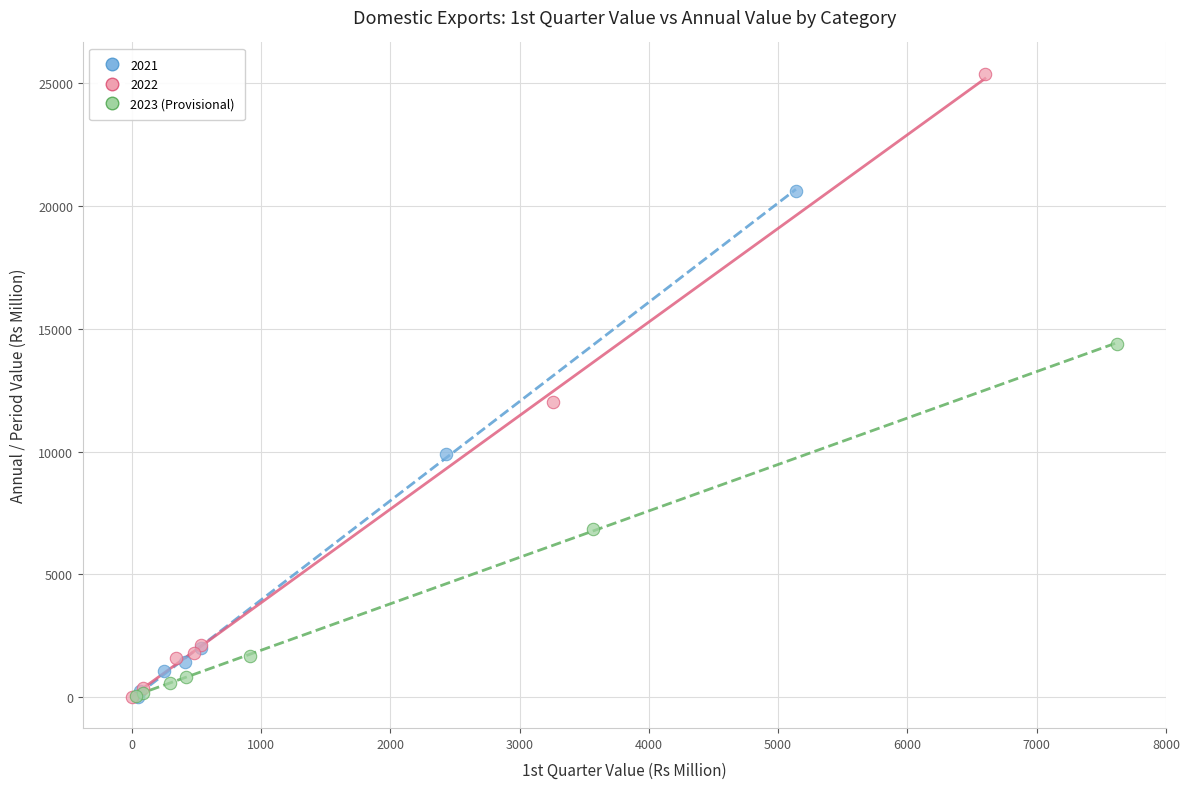

Which series has the widest spread of Y values?

2022